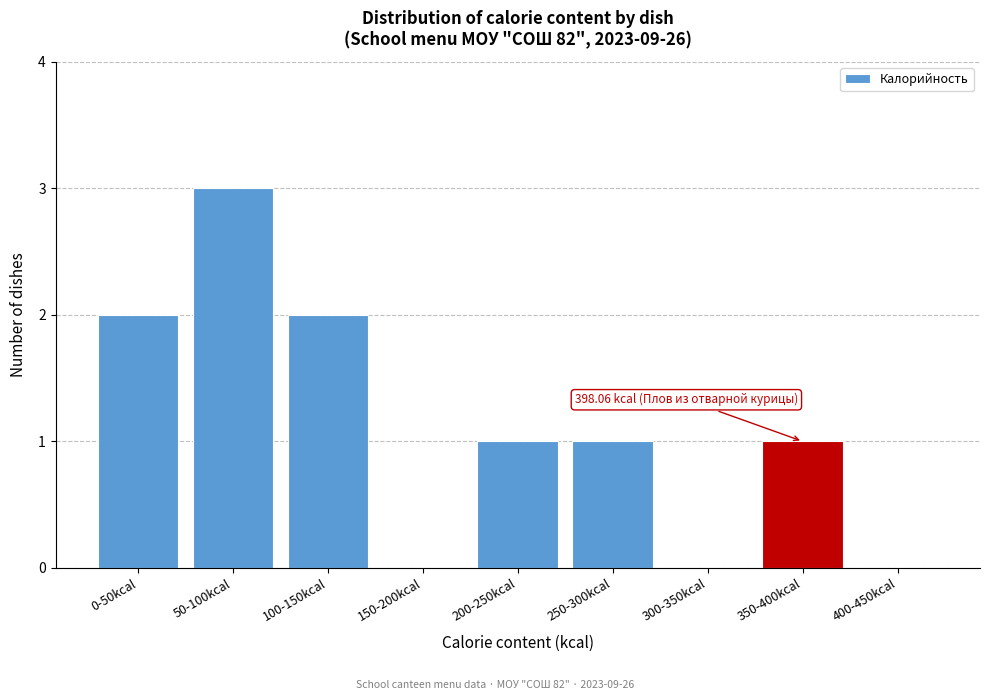

Reading left to right, extract all data points from this chart.

0-50kcal=2	50-100kcal=3	100-150kcal=2	150-200kcal=0	200-250kcal=1	250-300kcal=1	300-350kcal=0	350-400kcal=1	400-450kcal=0